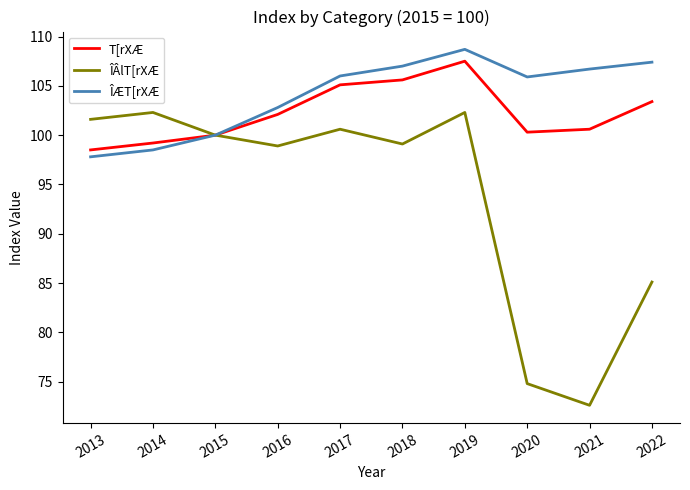

What is the minimum value for ÎÆT[rXÆ?

97.8